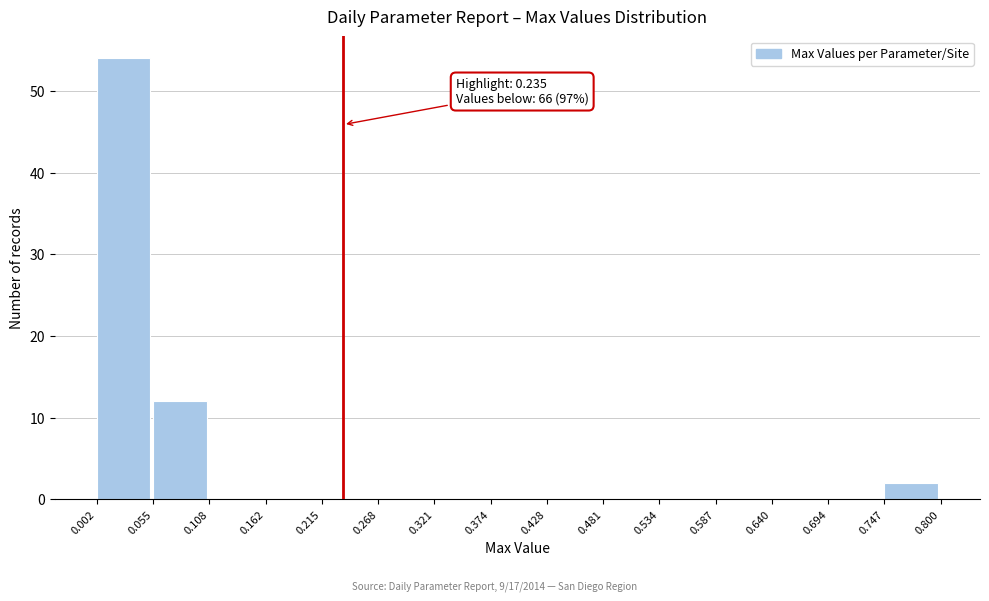

Over which range of the x-axis is the bar tallest?

0.002 to 0.055